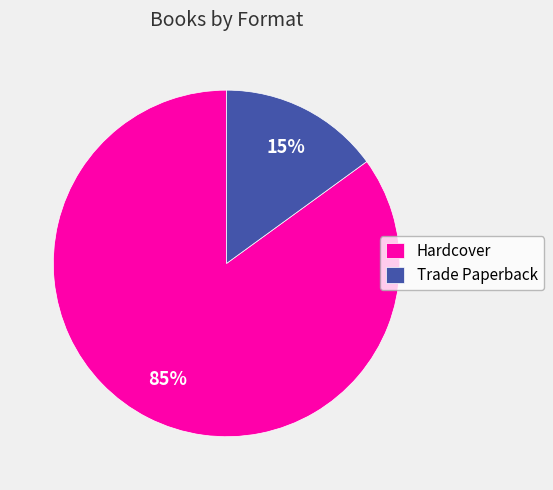

Which slice represents more than half of the pie?

Hardcover